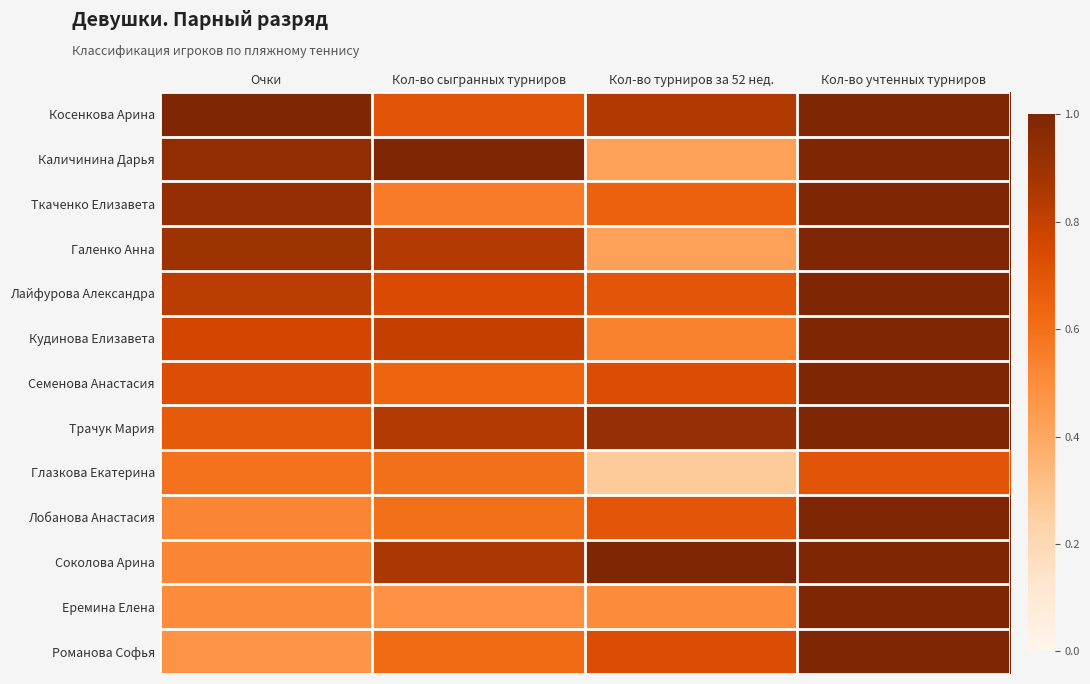

What is the total value across all series at Кол-во сыгранных турниров?

9.3